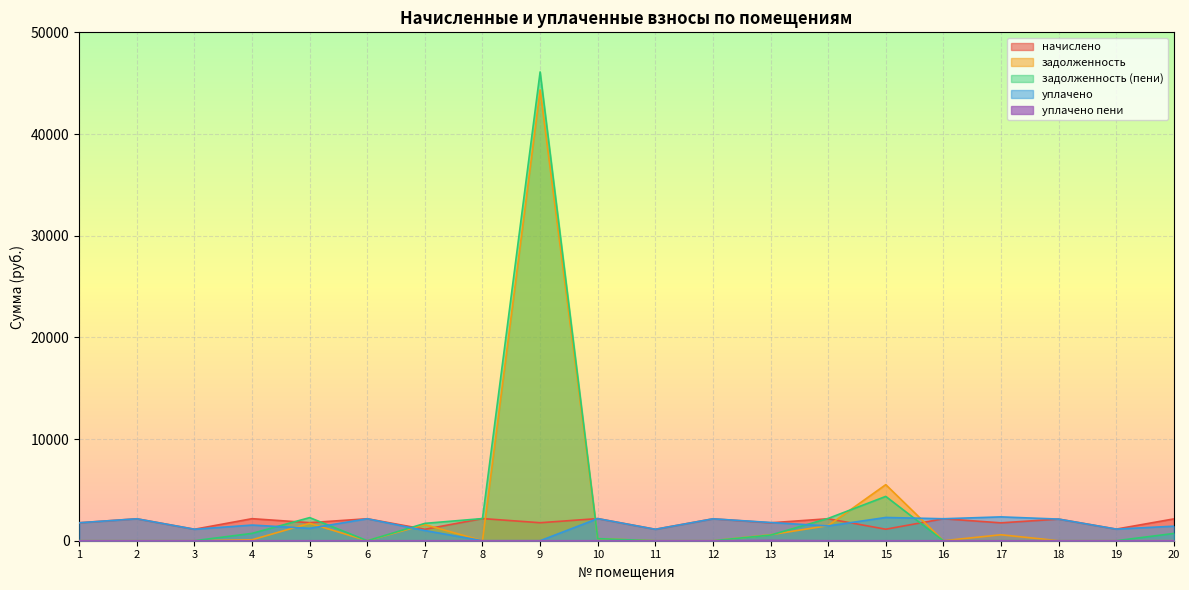

Which series has the widest spread of values?

задолженность (пени)